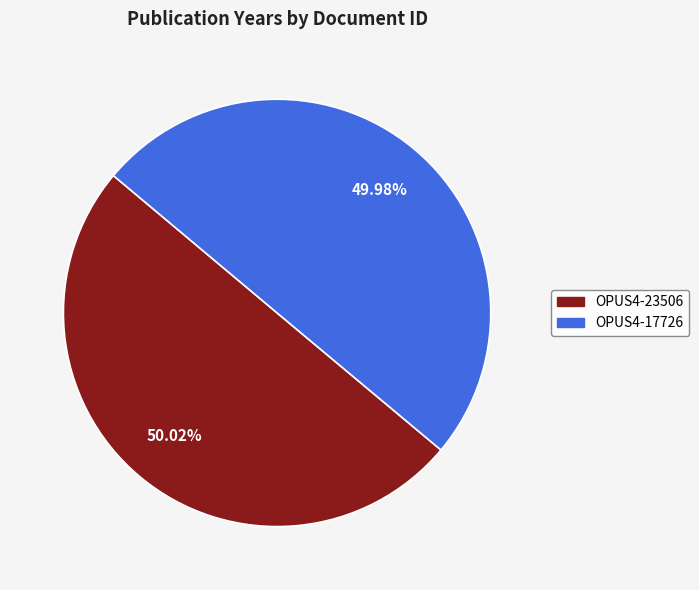

Is it true that OPUS4-17726 is 40% of the pie?

False